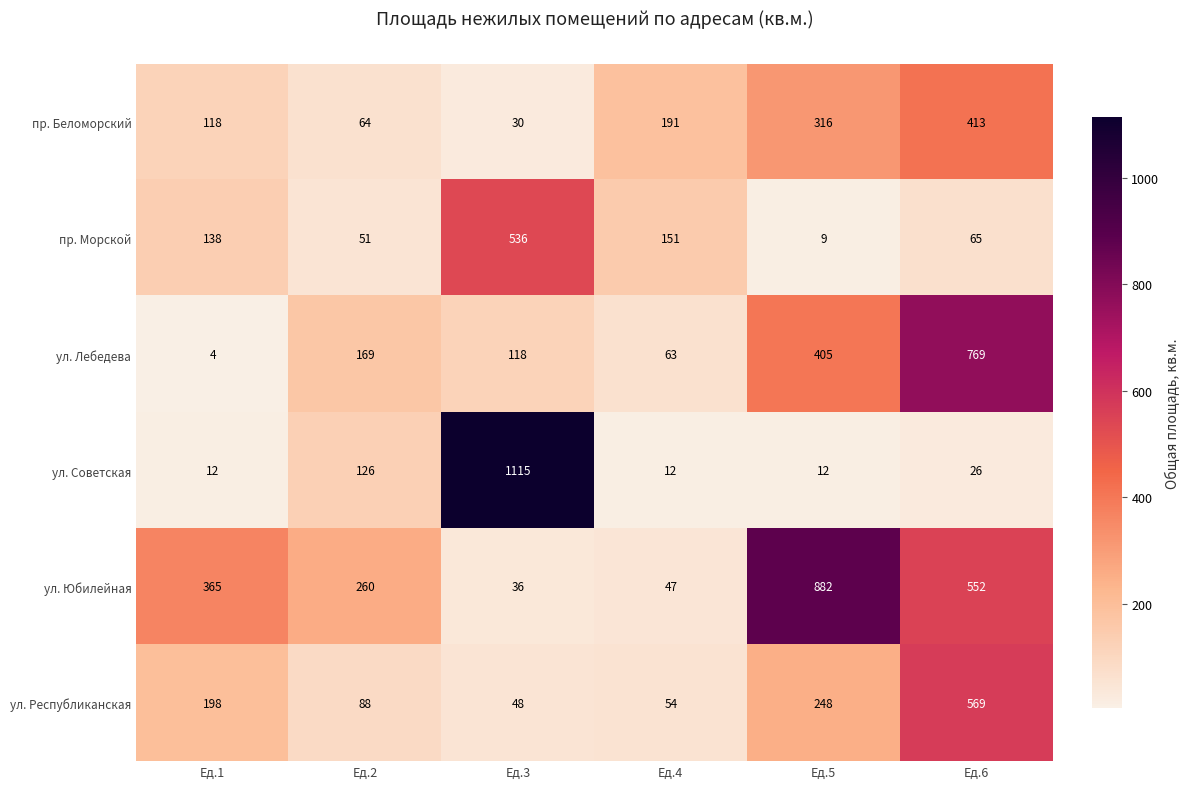

Which series has the widest spread of values?

ул. Советская